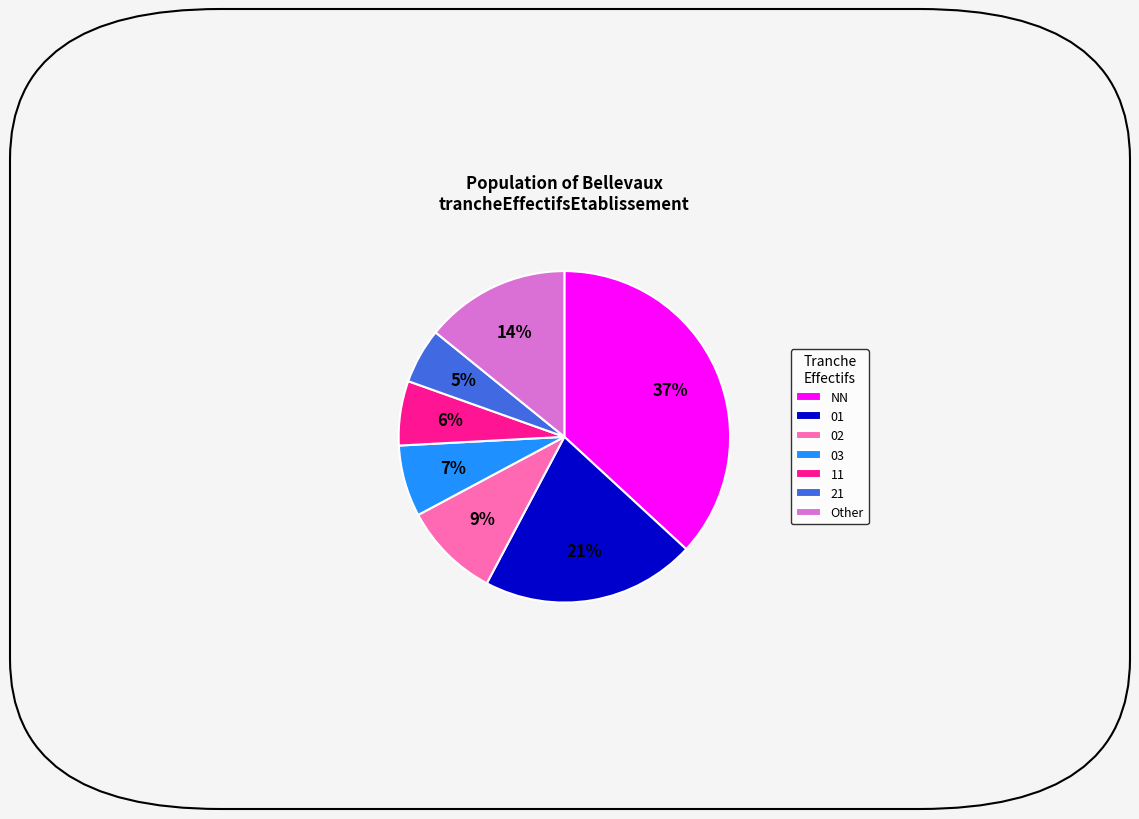

How many slices are in this pie chart?

7